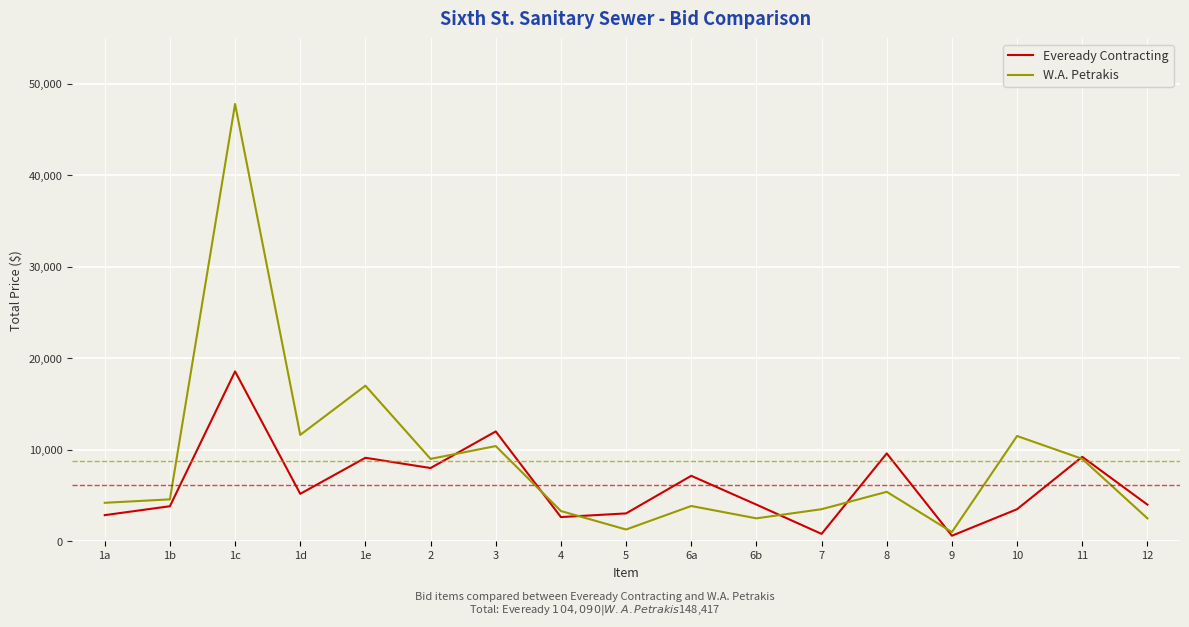

Where do Eveready Contracting and W.A. Petrakis first cross each other?

2 and 3